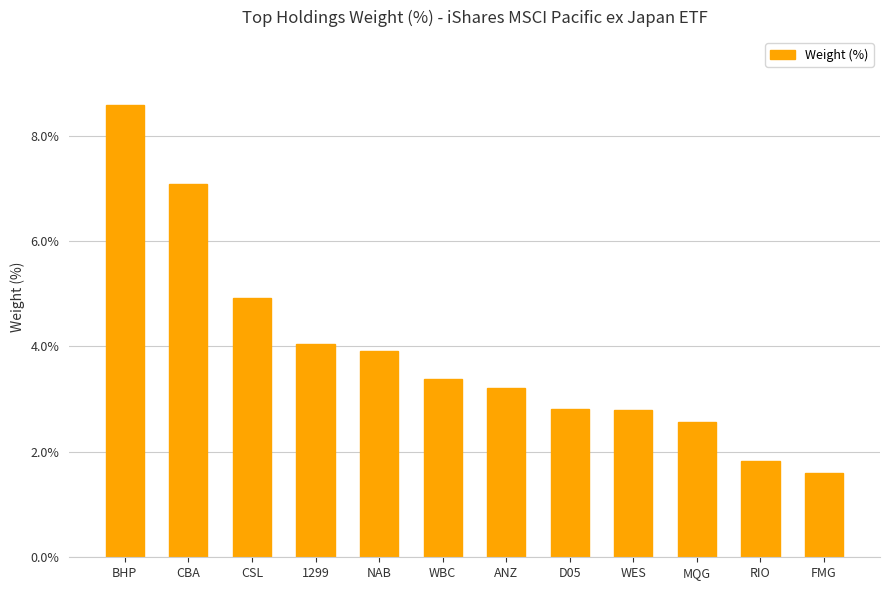

Where does the data first go above 3?

BHP